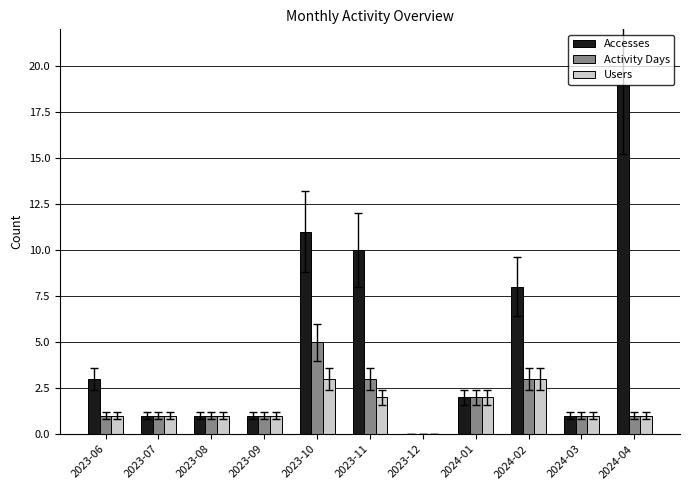

Count the number of categories in the chart.

11